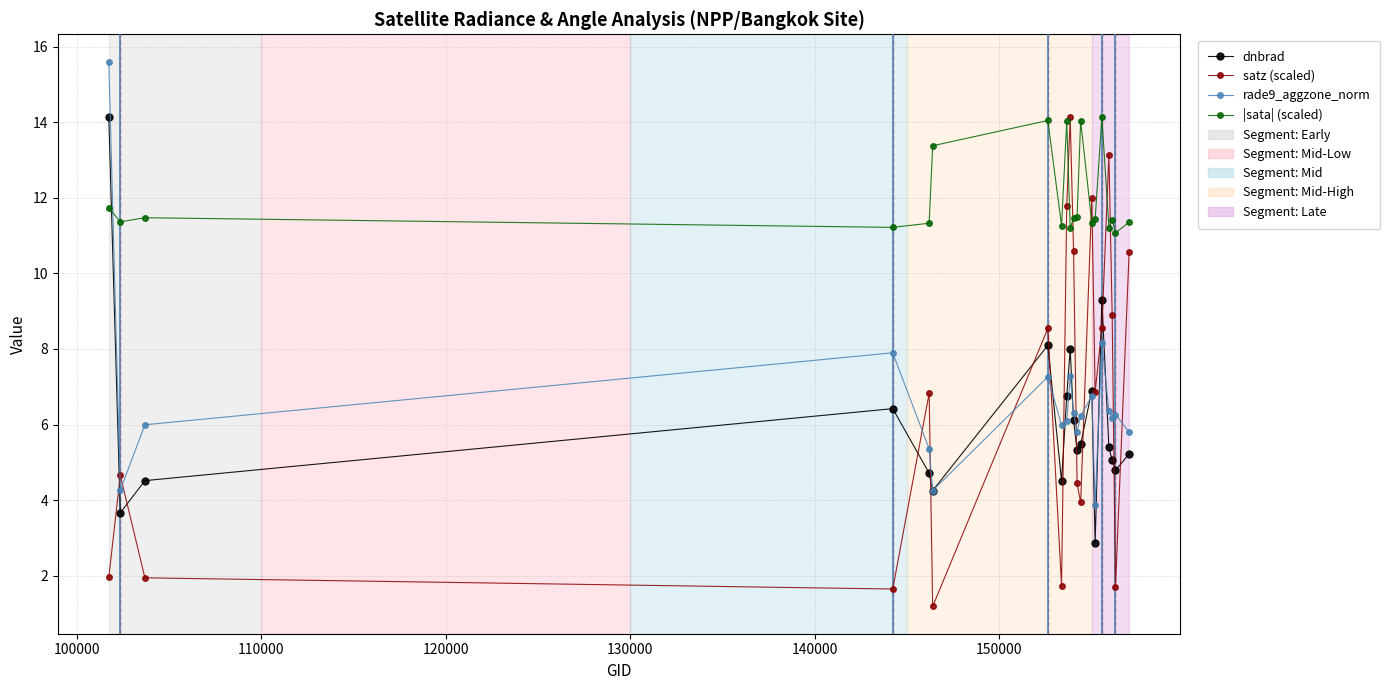

What is the value of the rade9_aggzone_norm point at the 13th from the left?

6.2